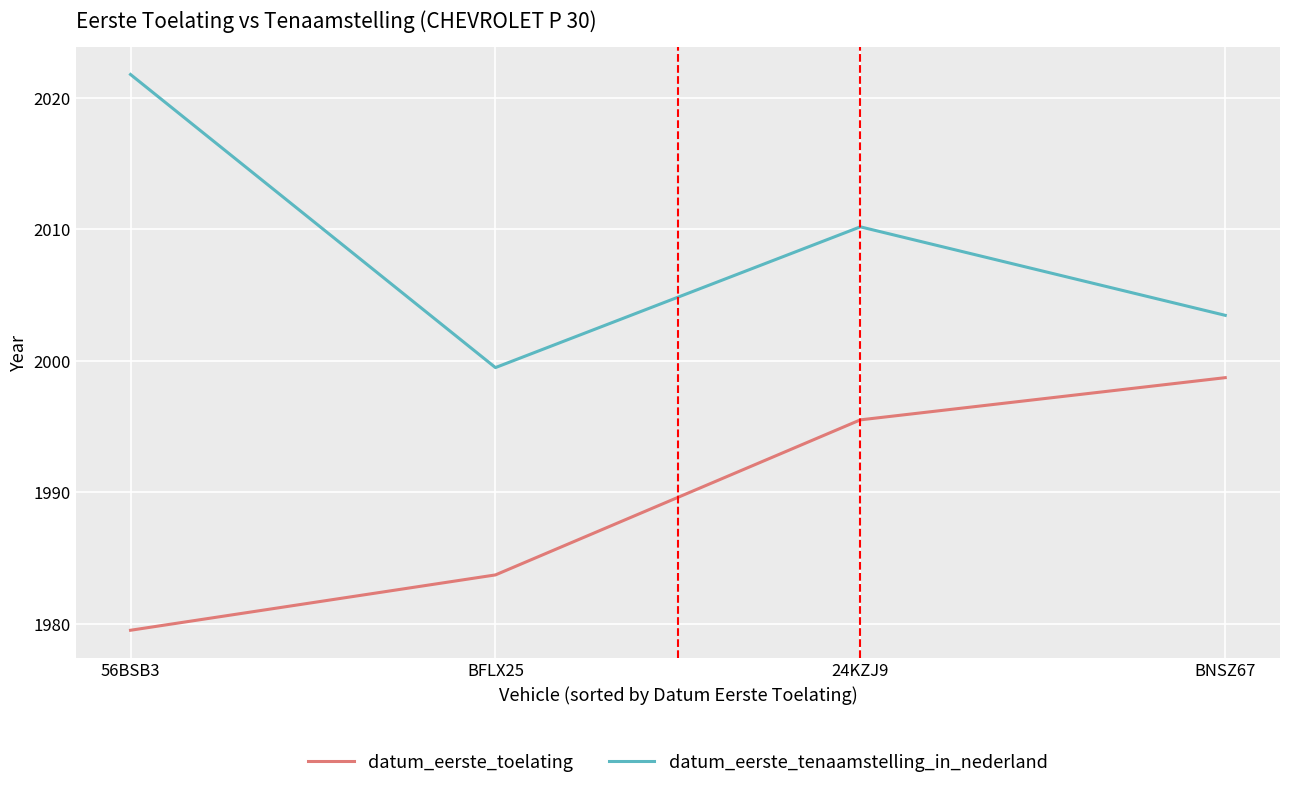

At which category is the sum across all series the highest?

24KZJ9